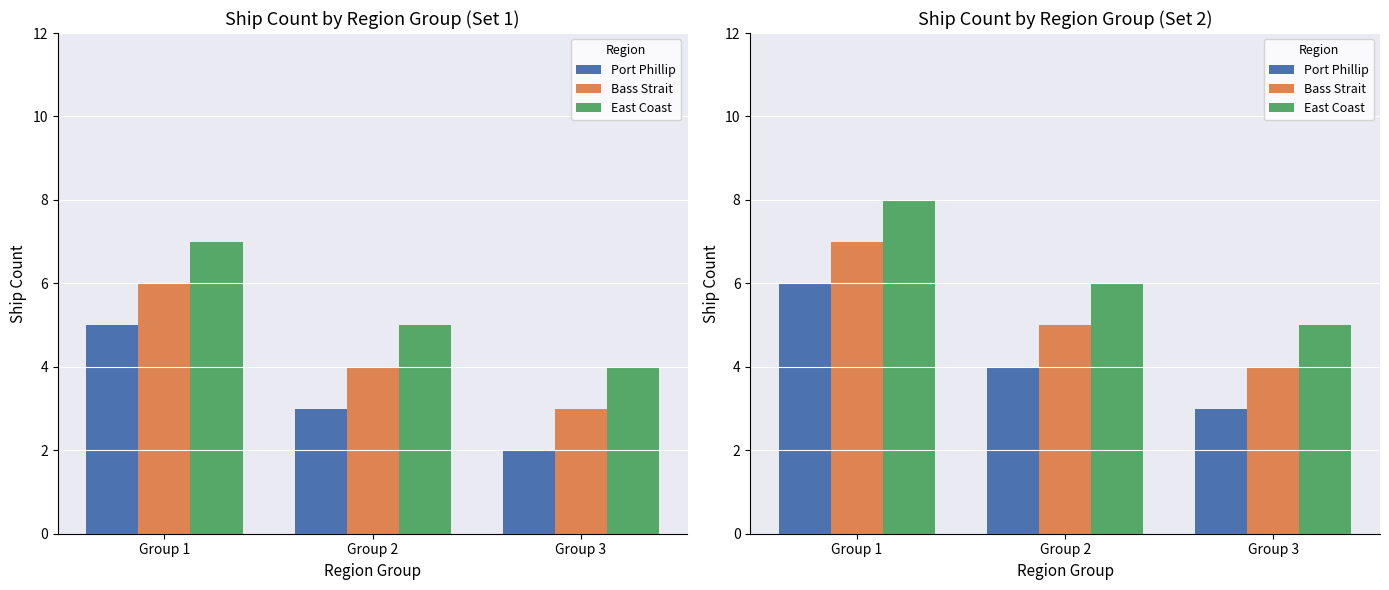

Which series changed the most between Group 2 and Group 3?

Port Phillip